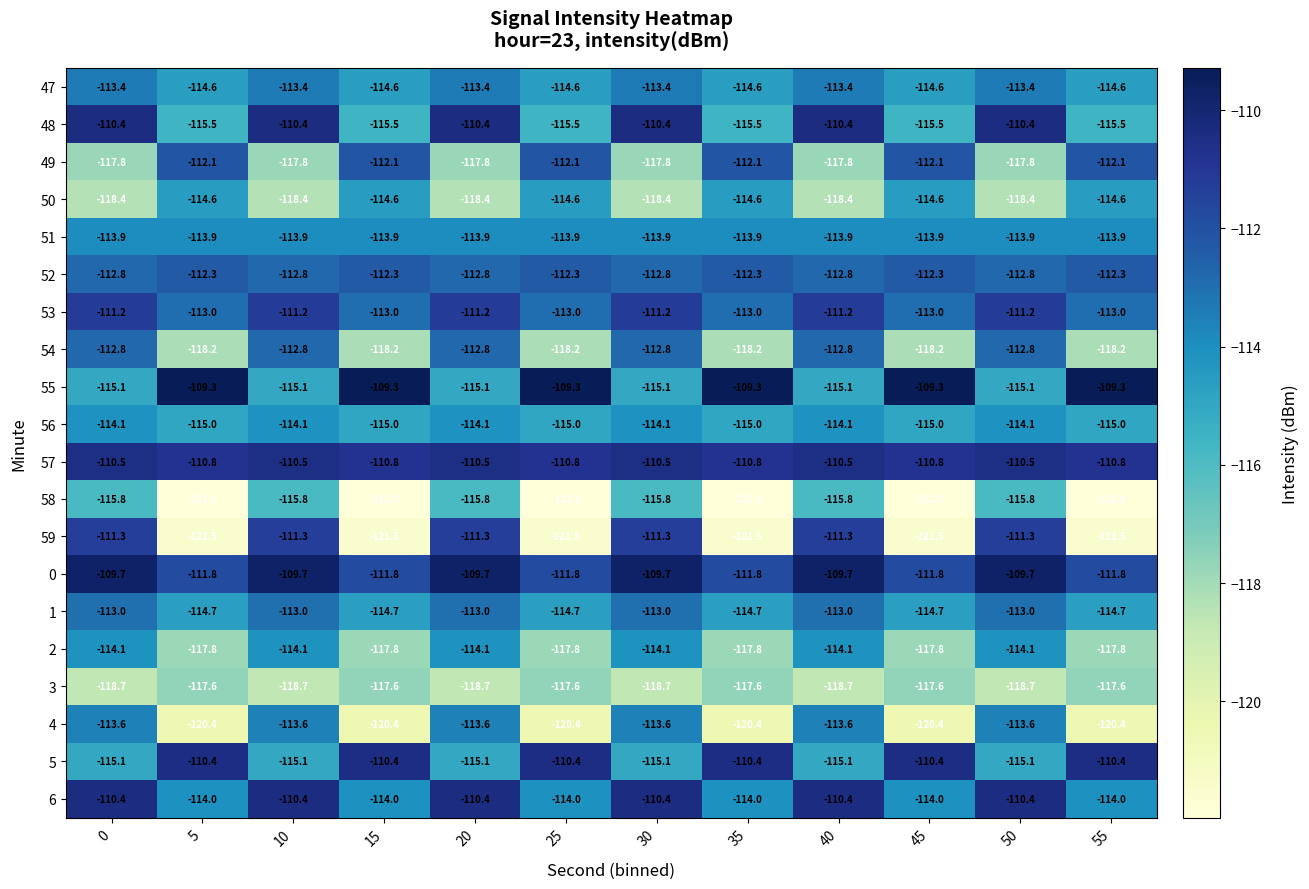

What is the sum of all 54 values?

-1386.0